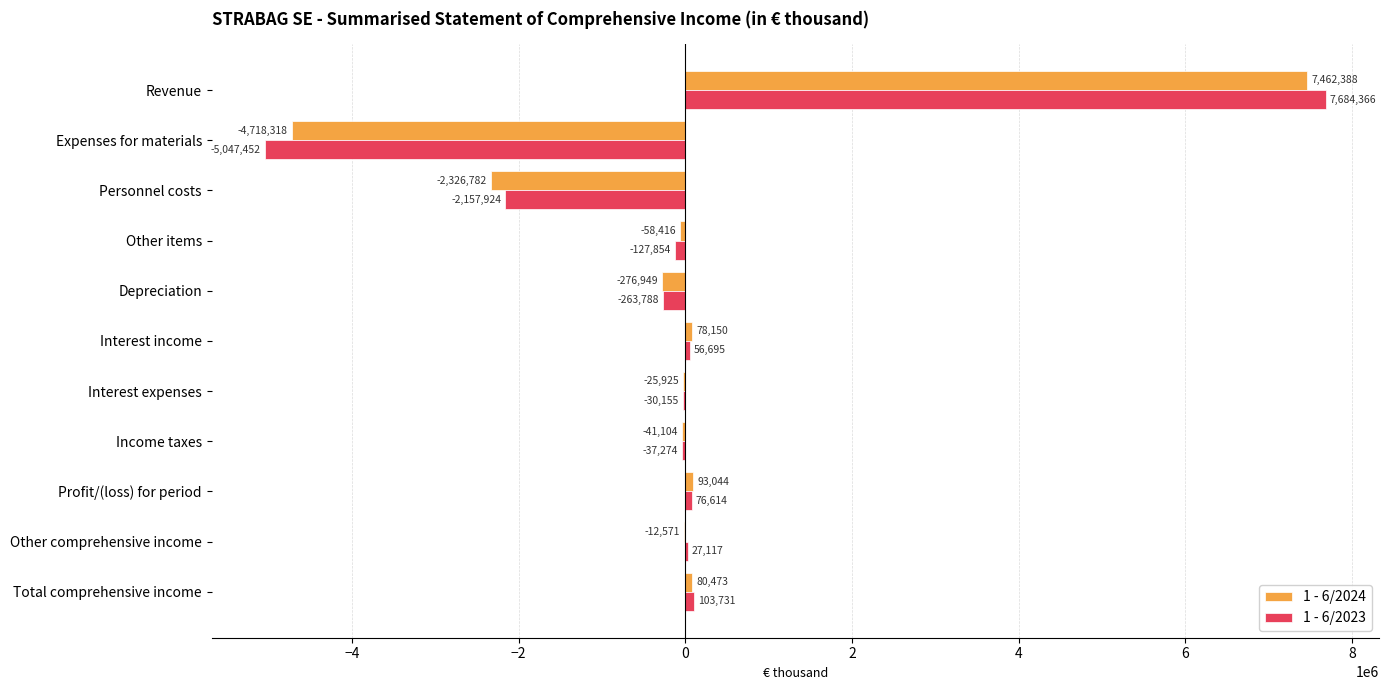

Which category has the highest value across all series?

Revenue